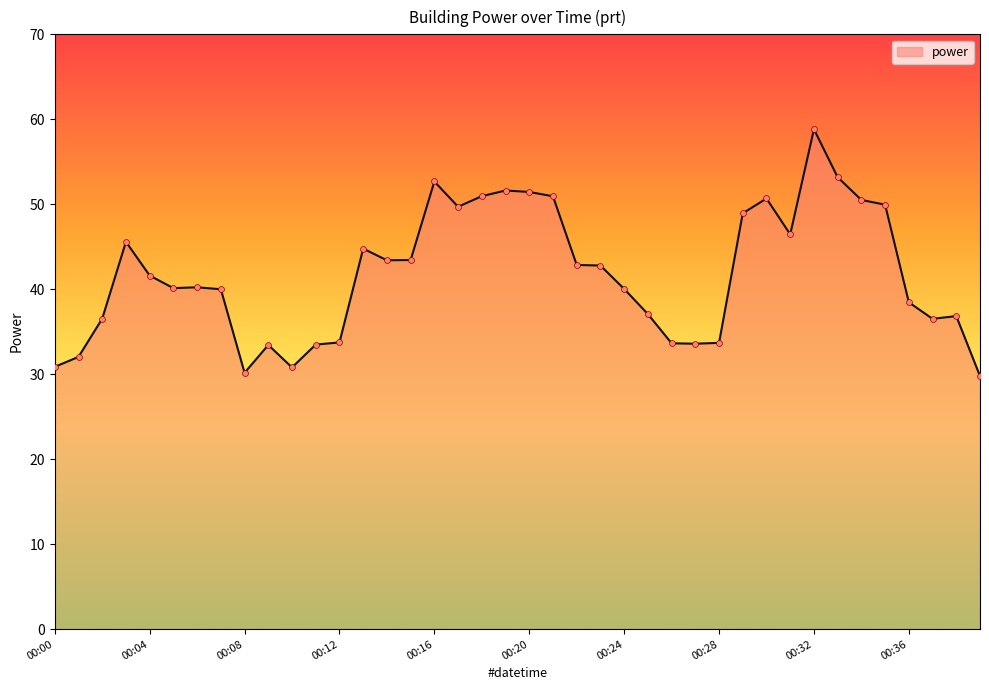

What is the maximum value shown in the chart?

58.8